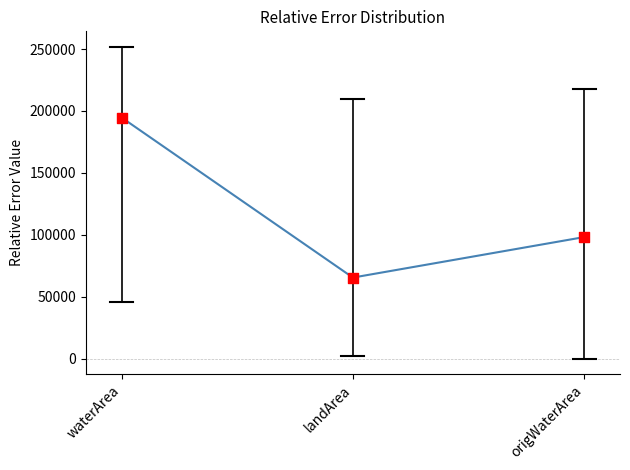

What is the change in value from waterArea to landArea?

-129202.5